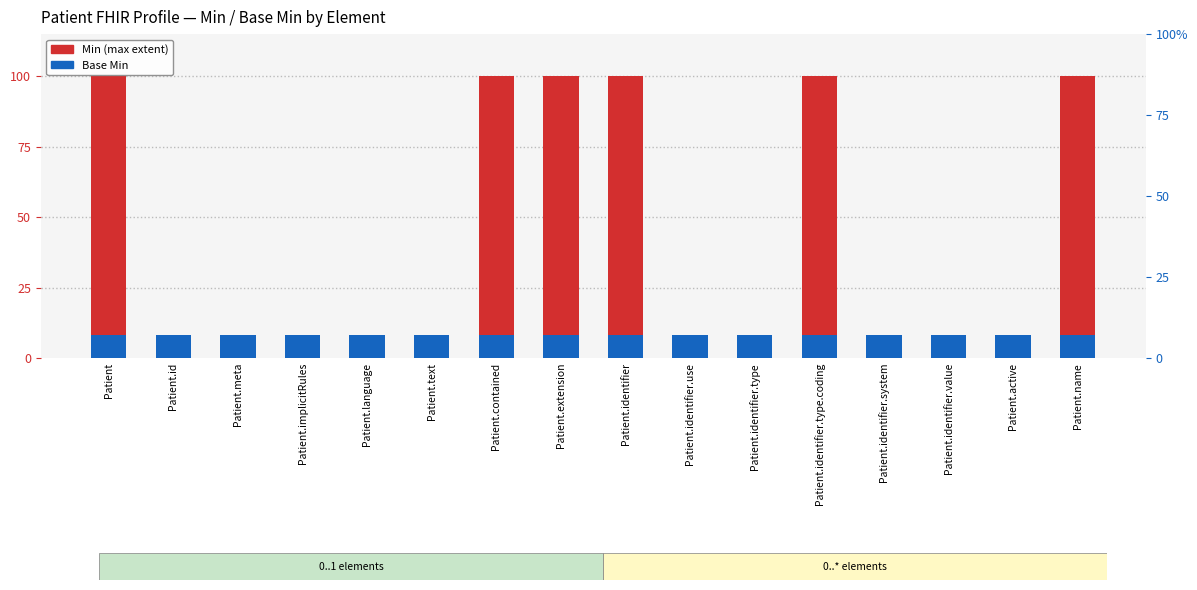

Read the Base Min value at Patient.identifier.

8